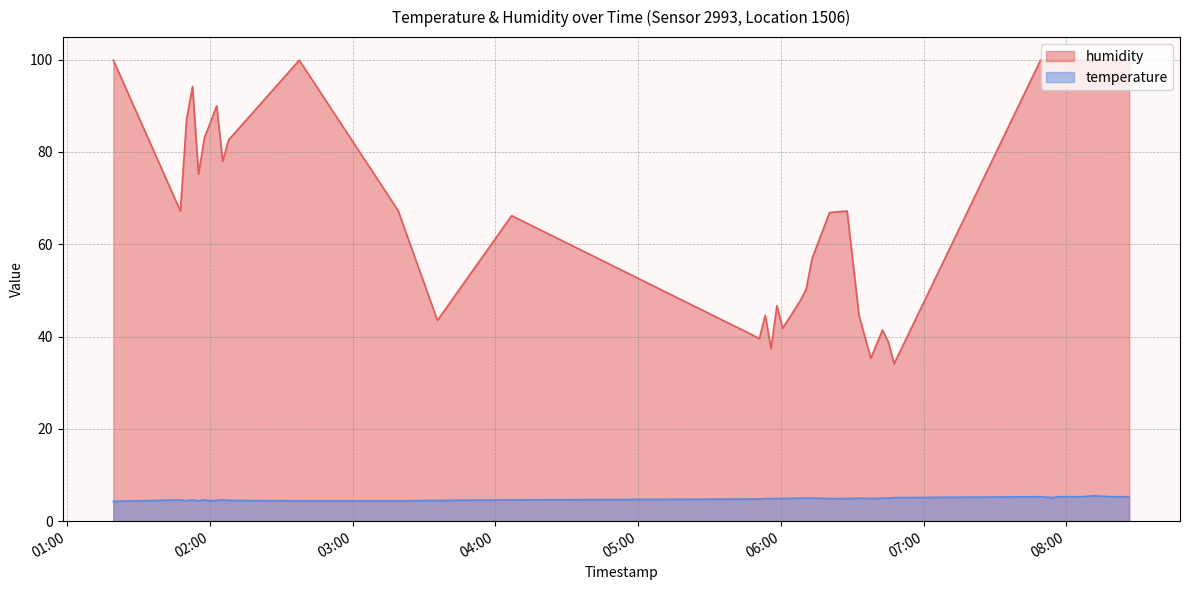

What is the sum of all temperature values?

195.3